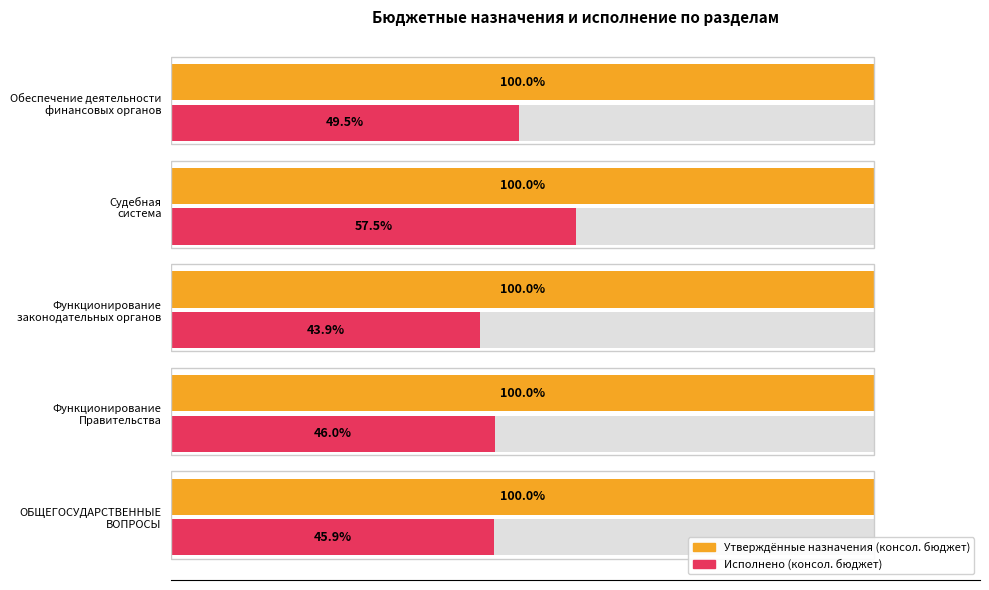

What is the difference between the maximum and second lowest values in the Исполнено (консол. бюджет) series?

11.6